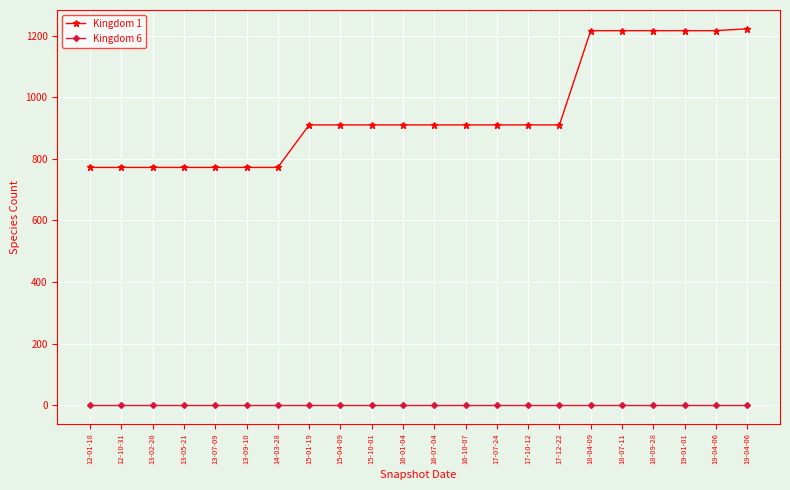

Count the number of data series in this chart.

2